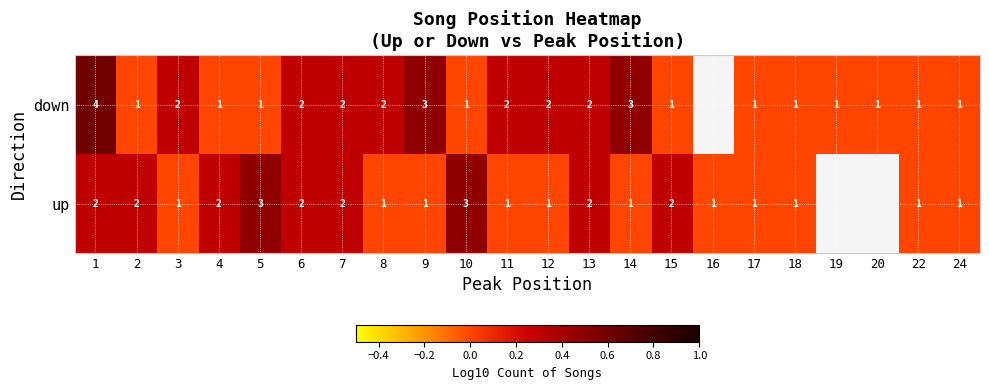

At 5, list the series in order from largest to smallest.

up, down